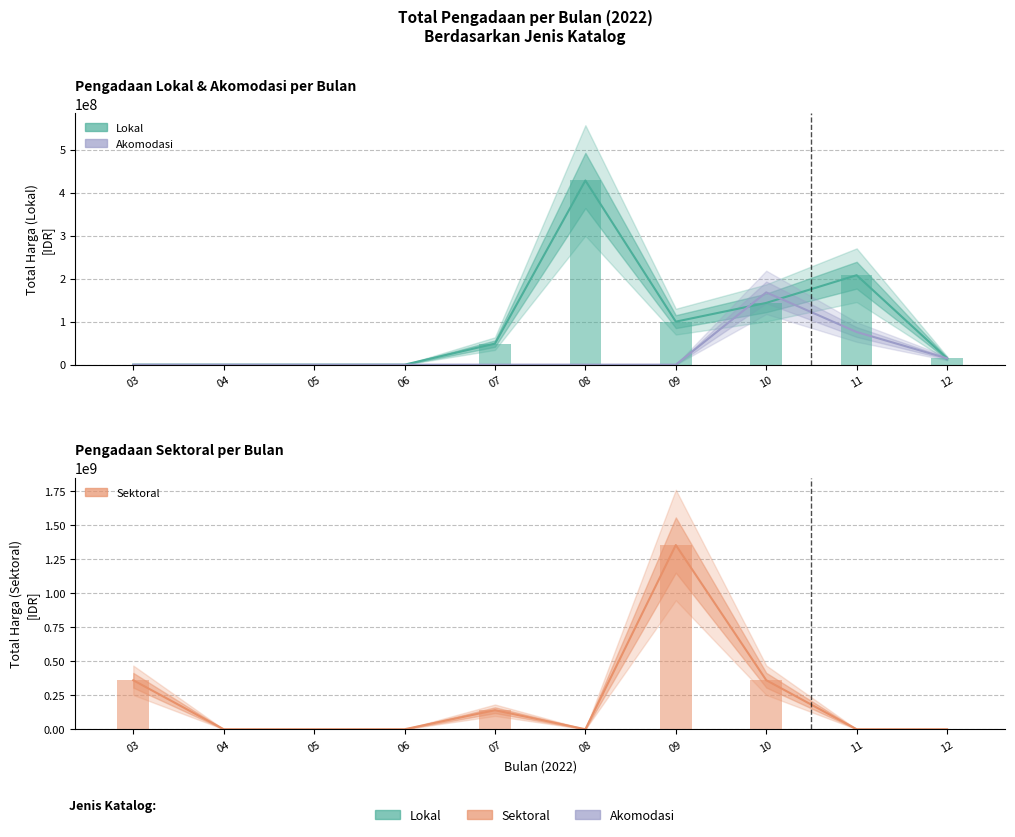

Rank the series by their maximum value, from lowest to highest.

Akomodasi, Lokal, Sektoral